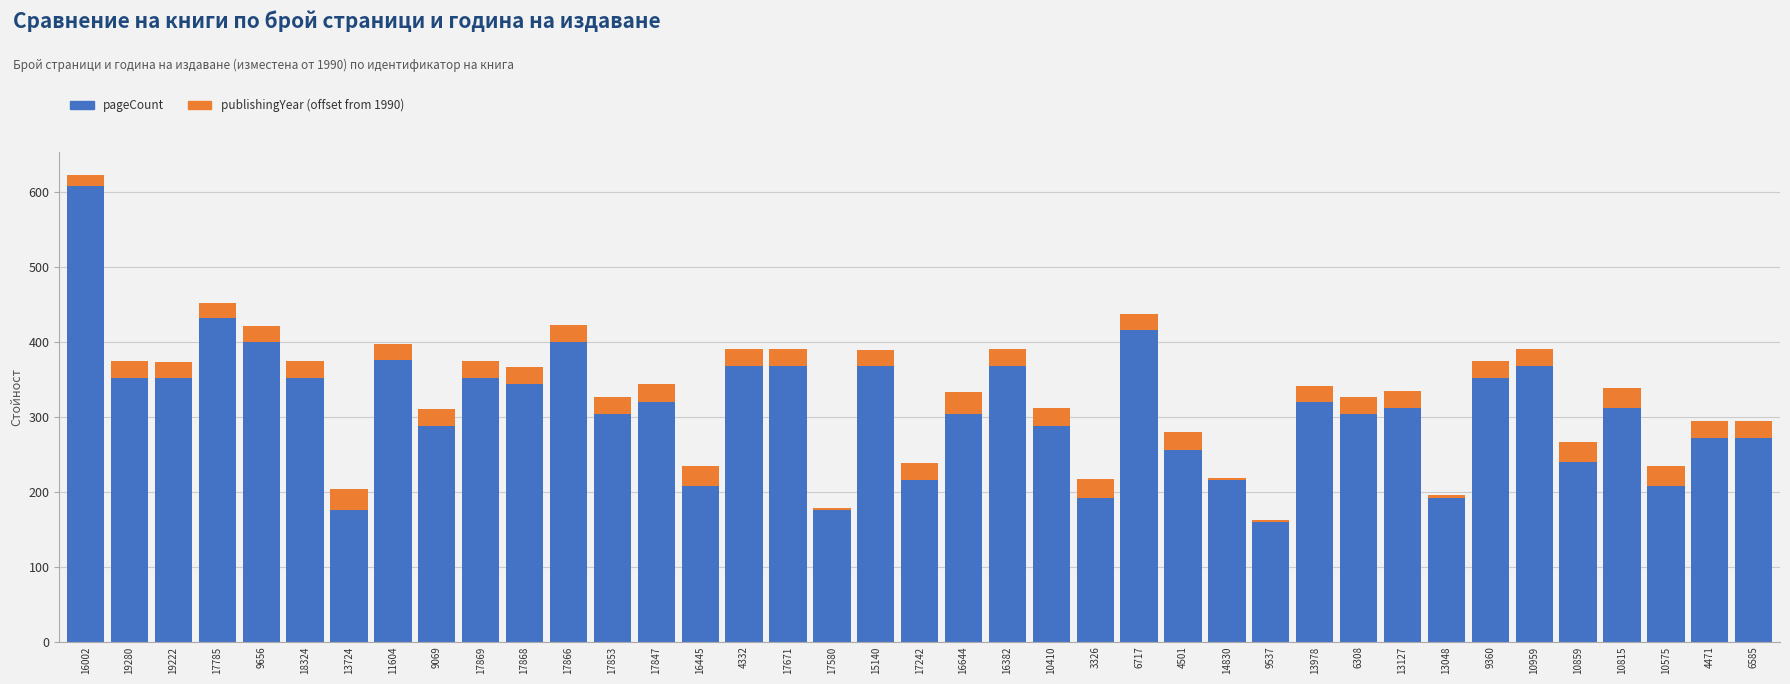

At which label is pageCount closest to 384?

11604